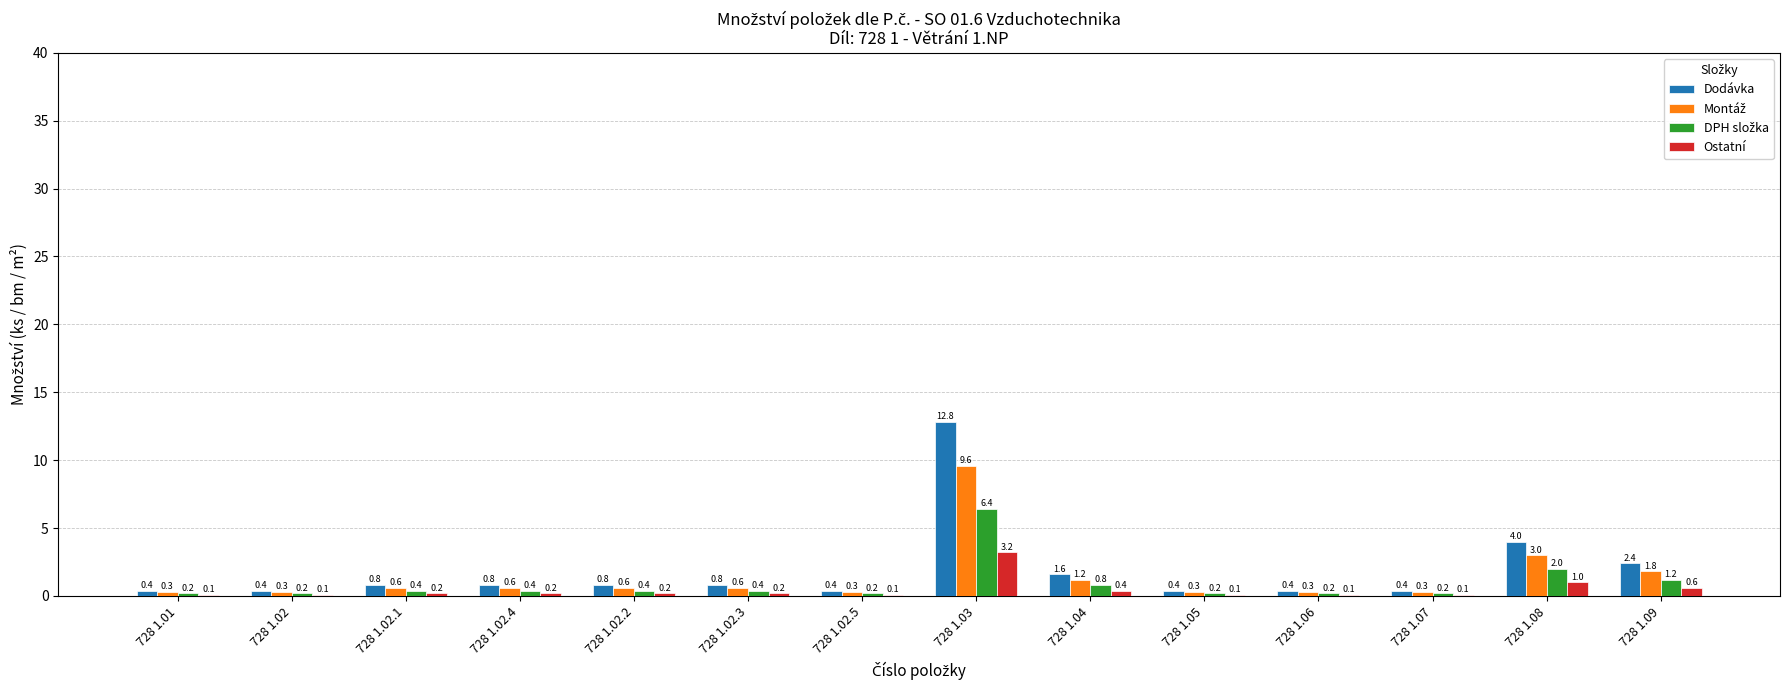

What is the greatest value displayed?

12.8